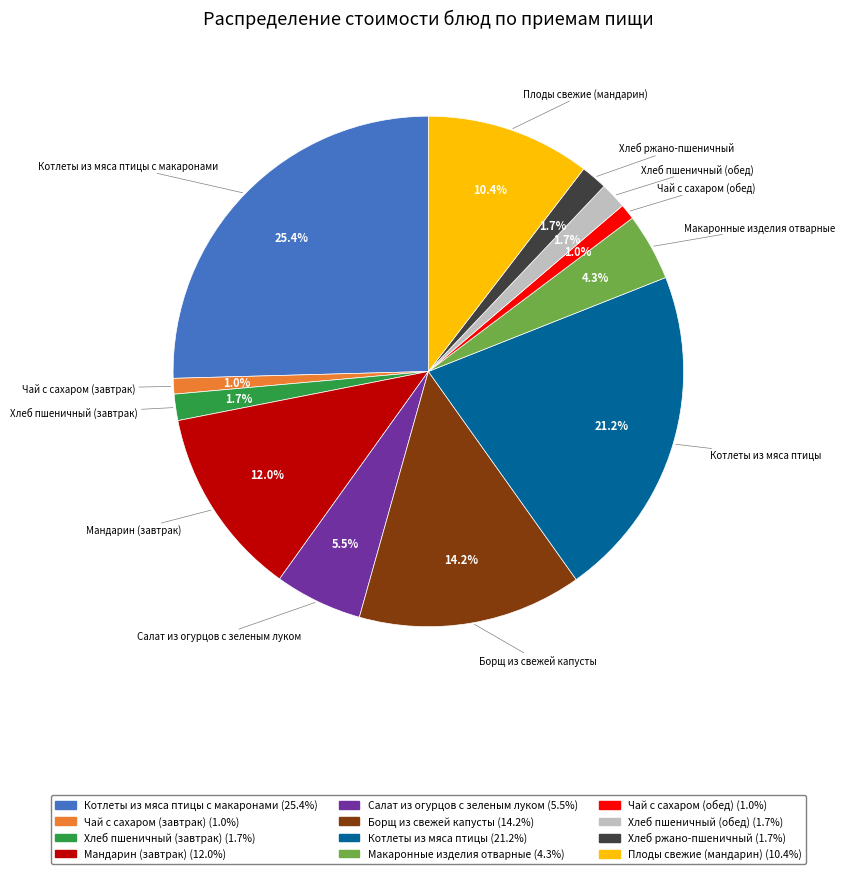

Is there any slice that represents more than half of the pie?

No